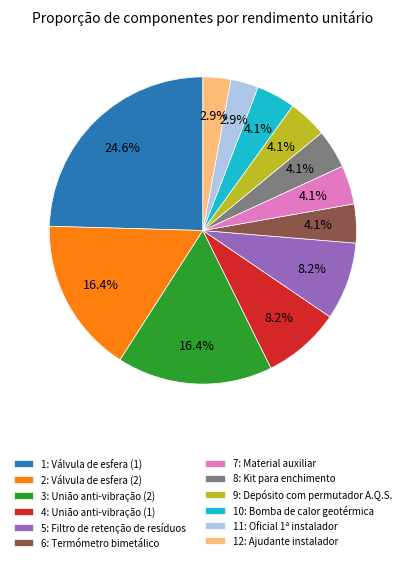

Approximately how many times larger is the value at 9: Depósito com permutador A.Q.S. compared to 6: Termómetro bimetálico?

1.0